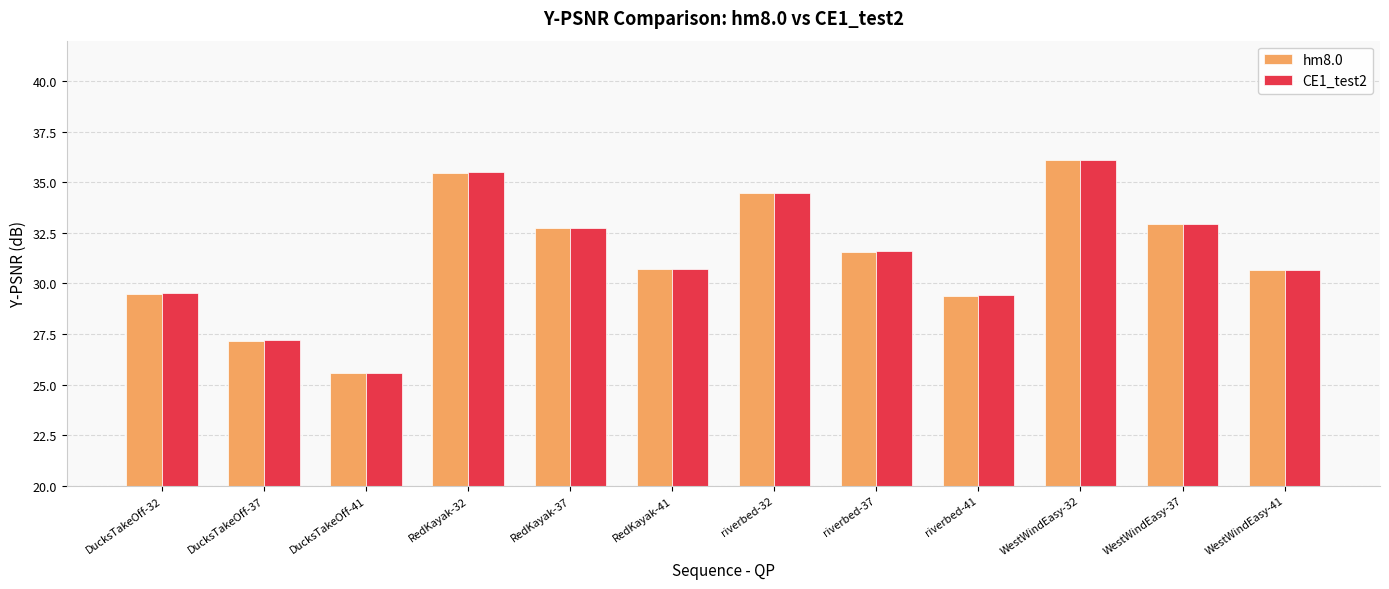

The value of CE1_test2 at riverbed-41 is 29.4. True or false?

True